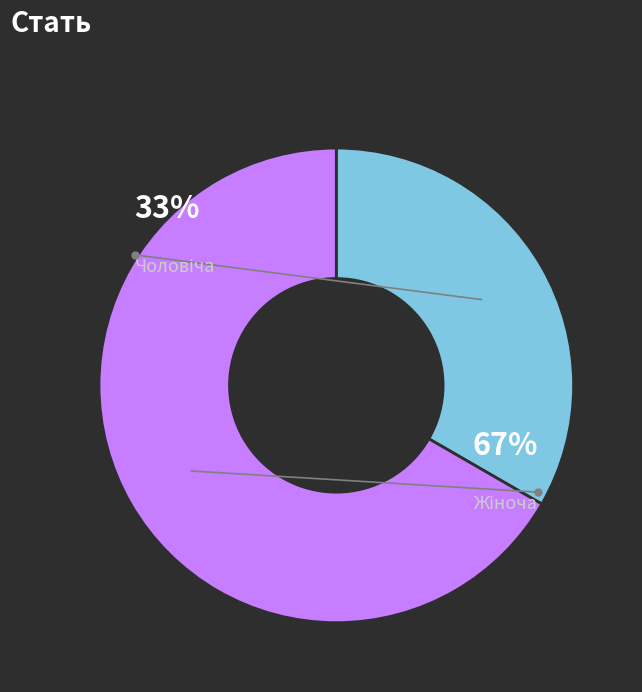

How many slices are in this pie chart?

2